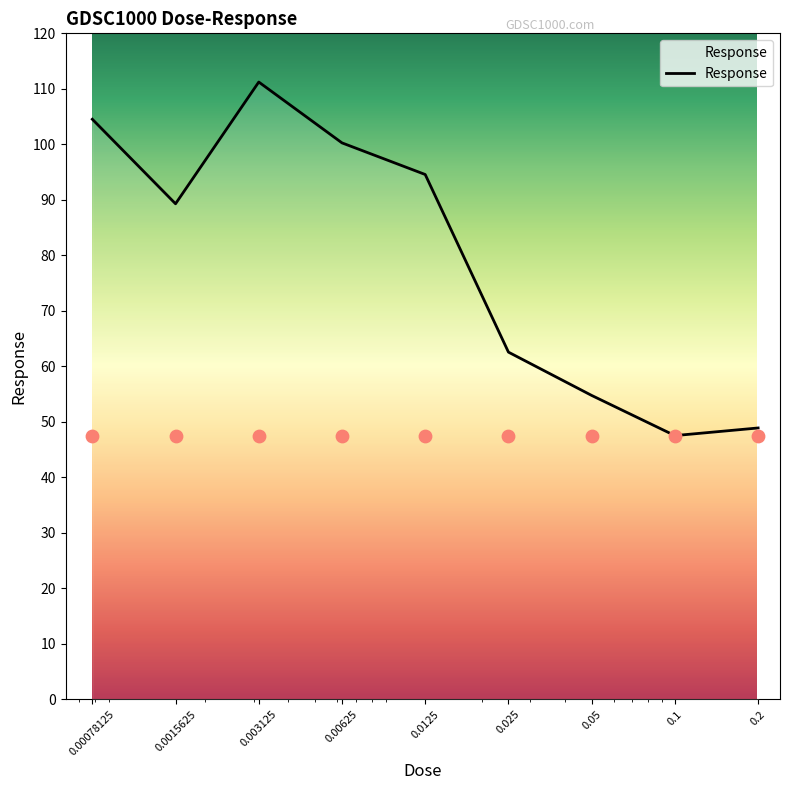

What is the change in value from 0.00625 to 0.2?

-51.4